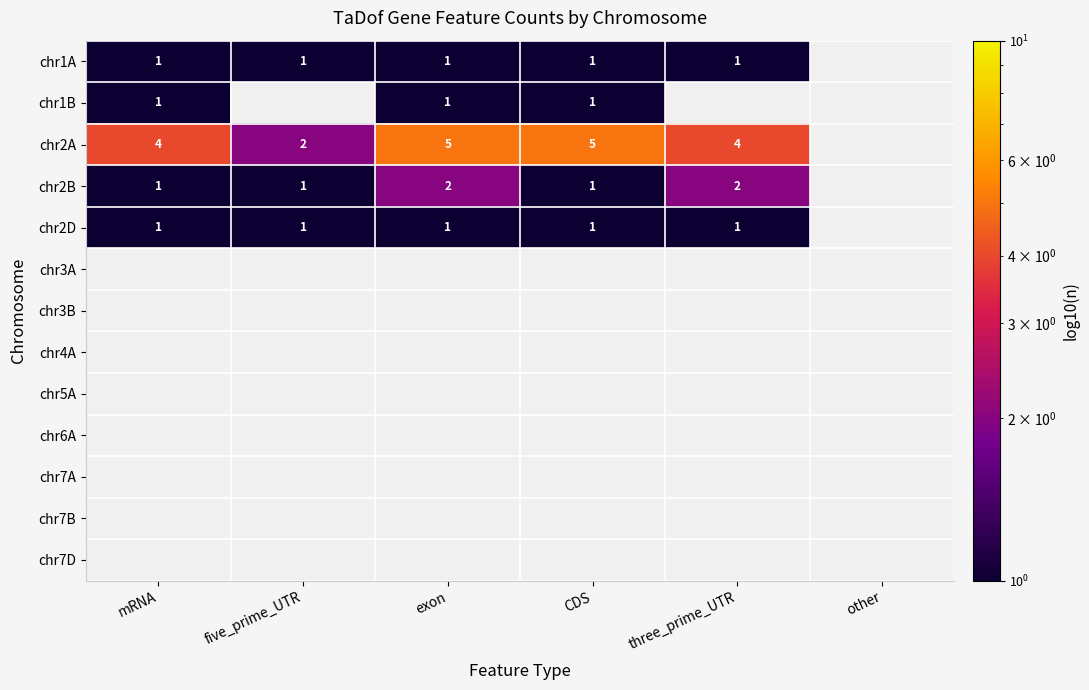

The chr1B series shows 1 at mRNA. True or false?

True